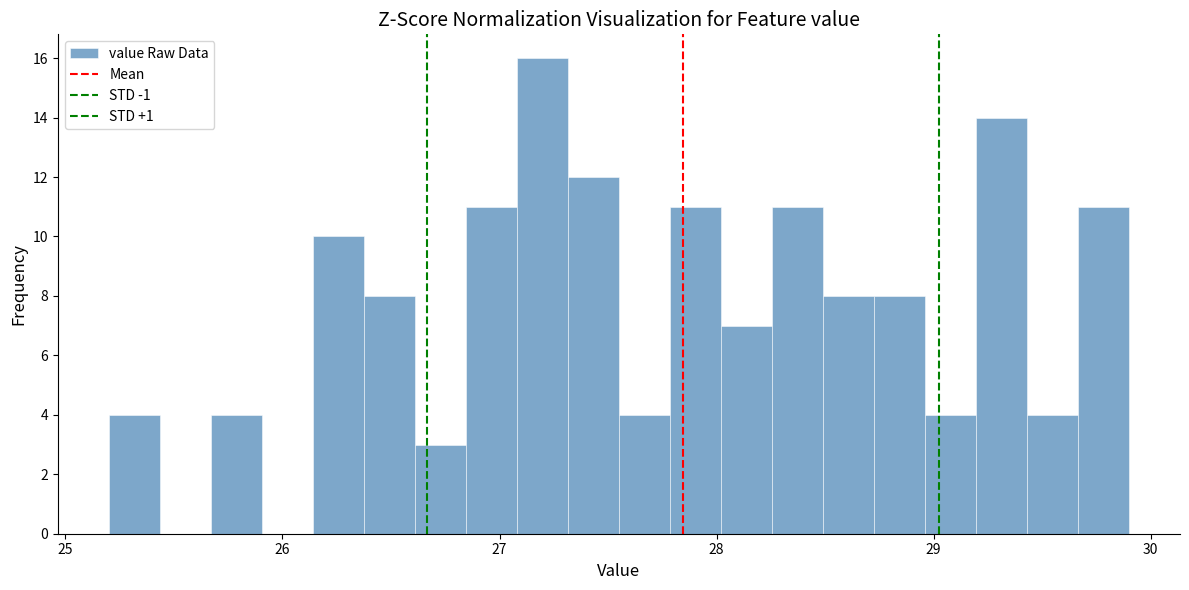

Read against the x-axis, roughly where is the centre of the tallest bar?

27.2